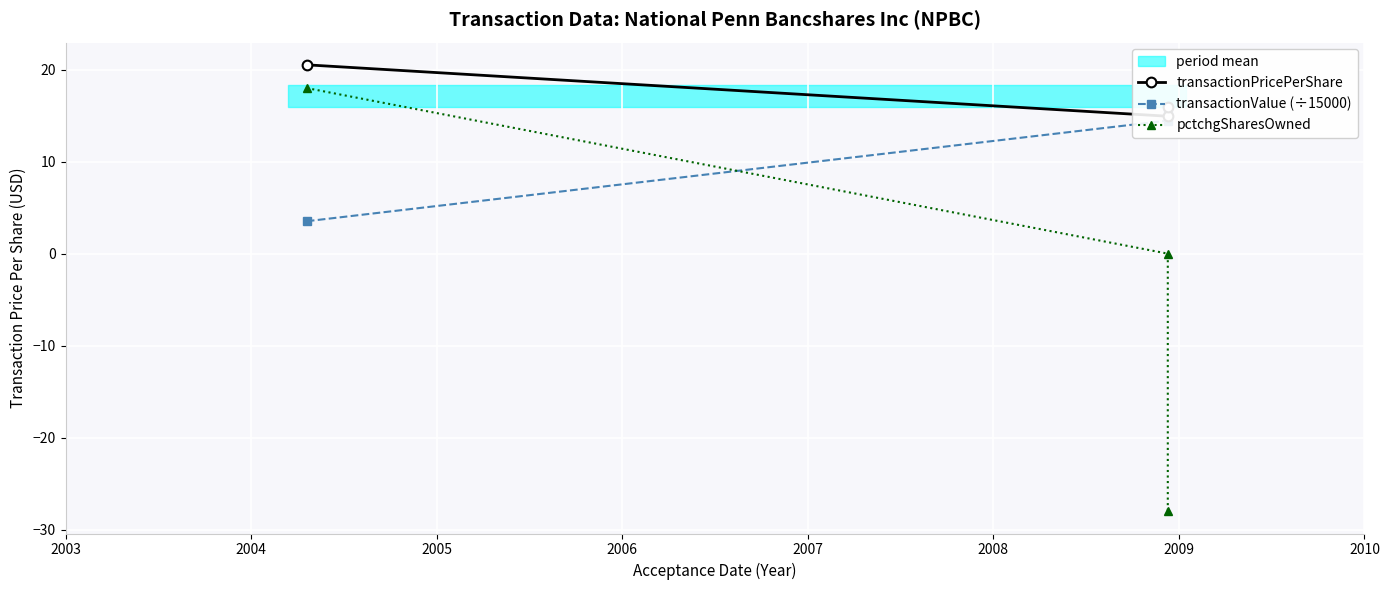

How many lines are shown in the chart?

3